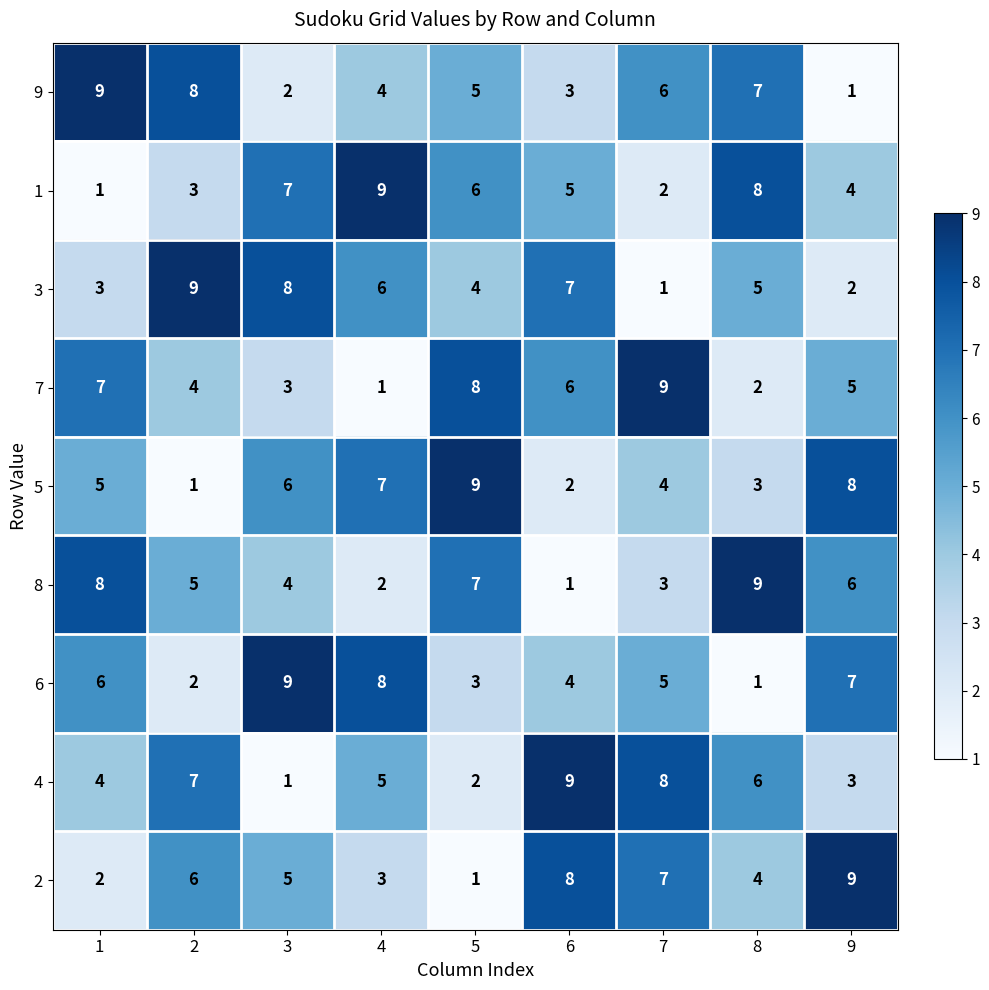

Rank the series at 6 from highest to lowest value.

4, 2, 3, 7, 1, 6, 9, 5, 8